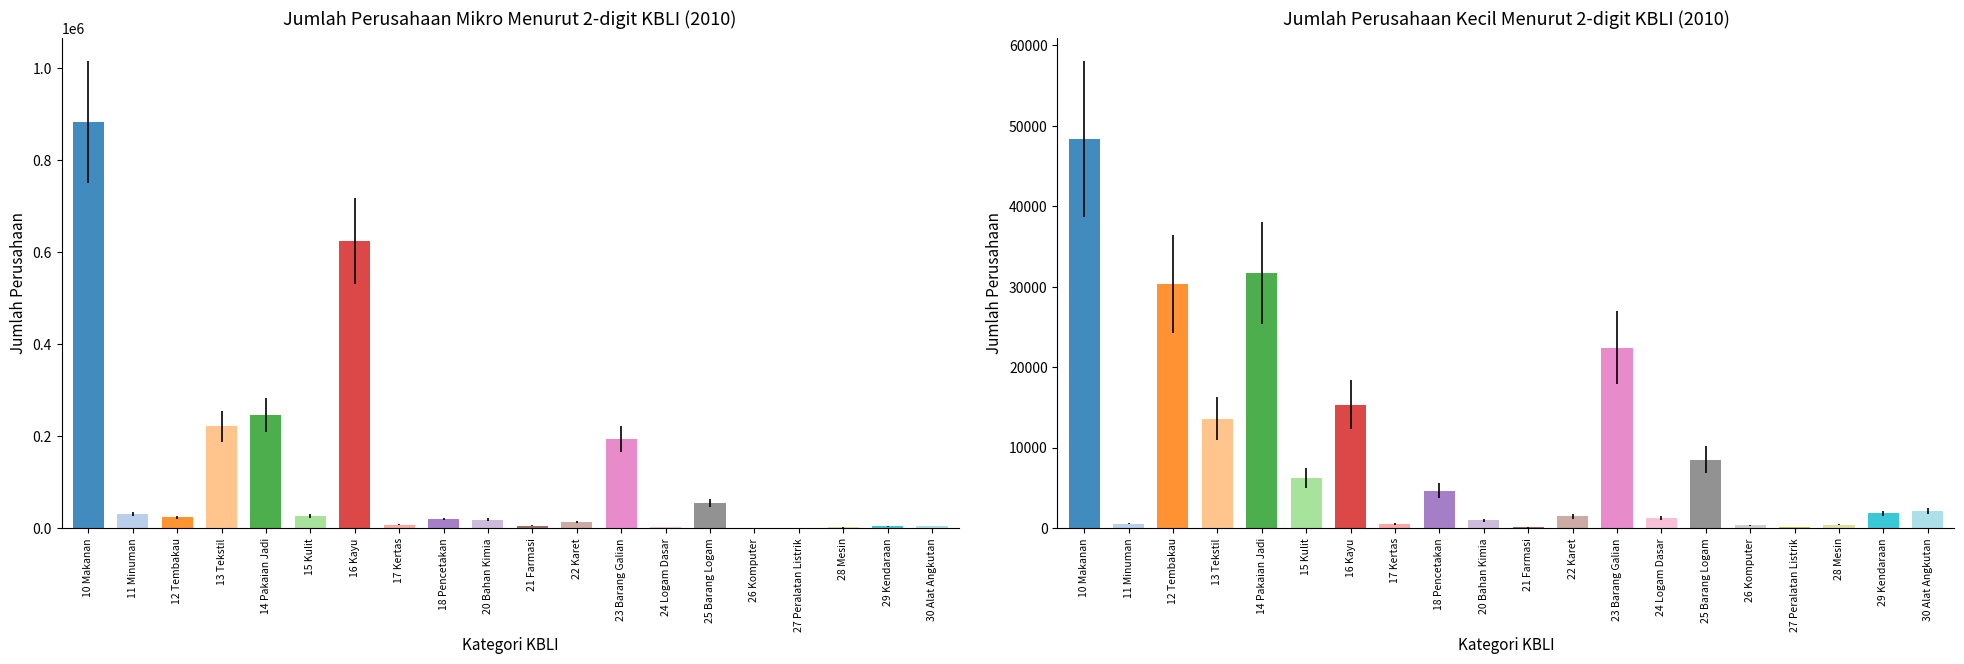

Between 27 Peralatan Listrik and 12 Tembakau, which is larger?

12 Tembakau